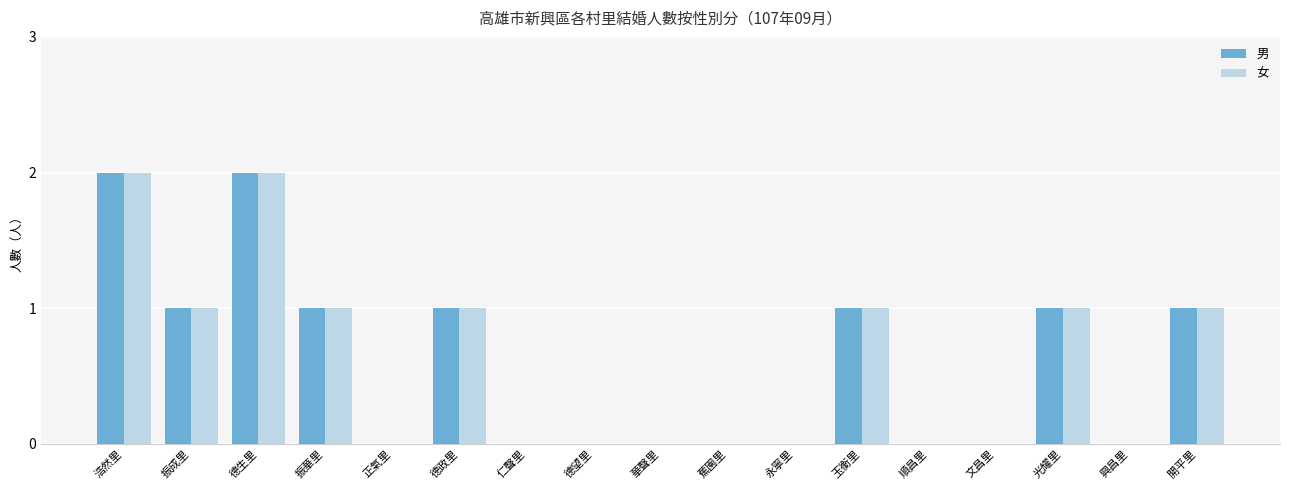

What is the sum of all 女 values?

10